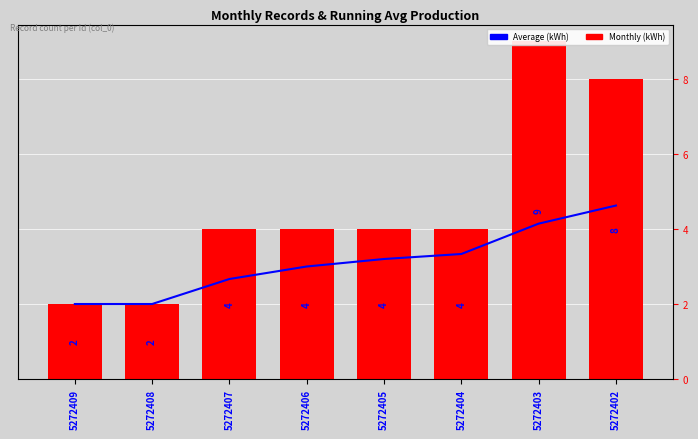

Which series has the largest total across all categories?

Monthly (kWh)